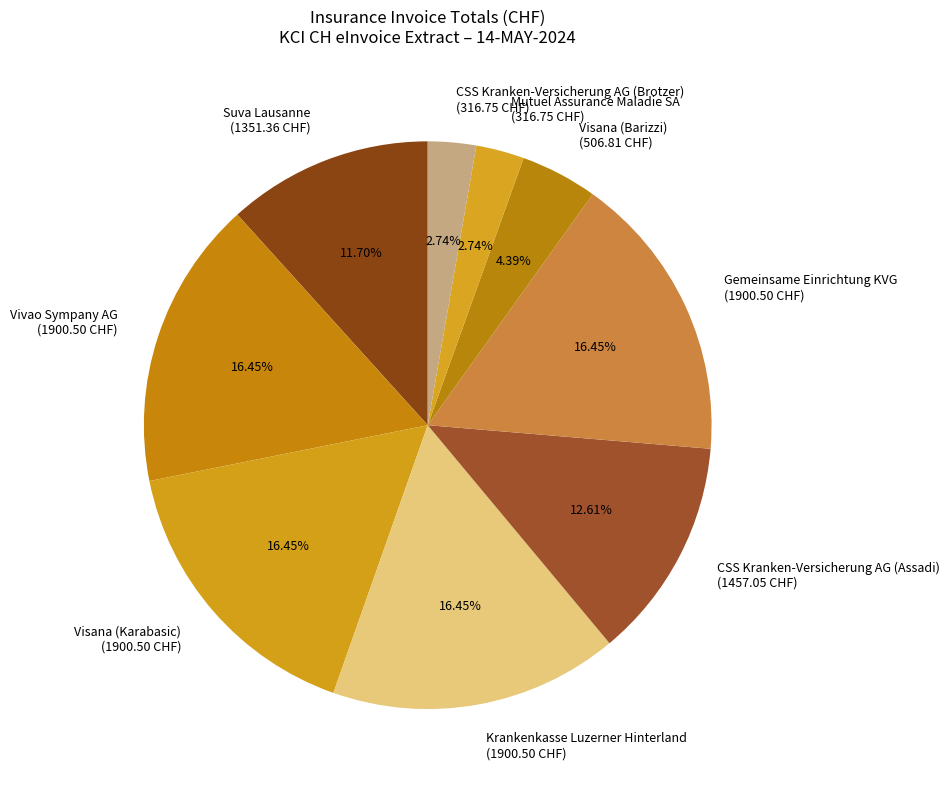

Is there any slice that represents more than half of the pie?

No